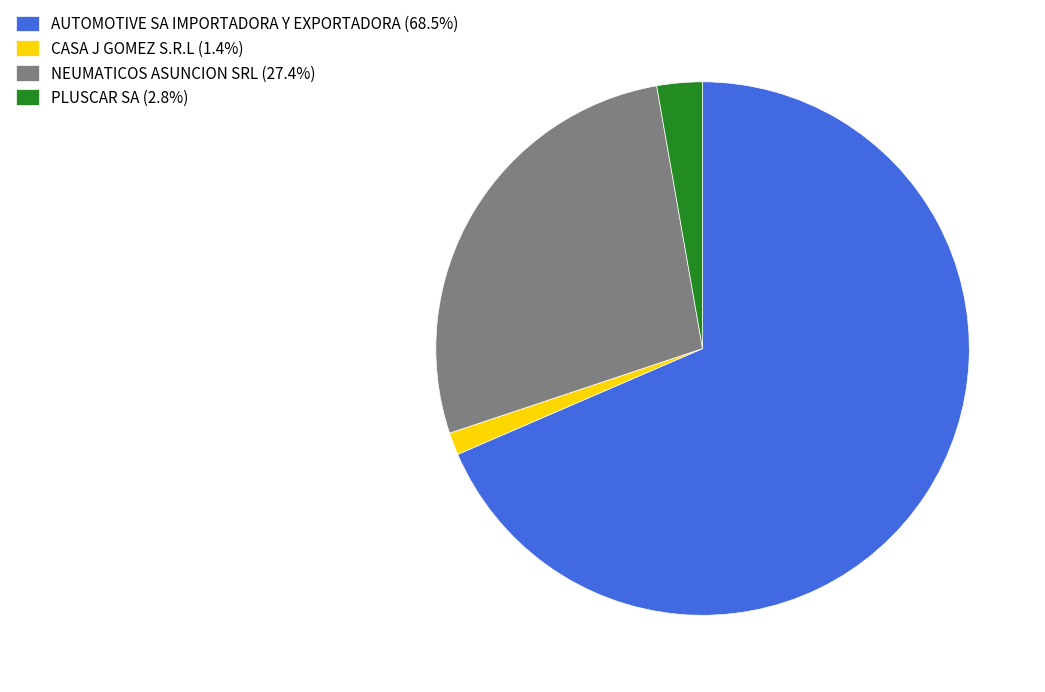

Do CASA J GOMEZ S.R.L (1.4%) and NEUMATICOS ASUNCION SRL (27.4%) together represent more than half of the pie?

No